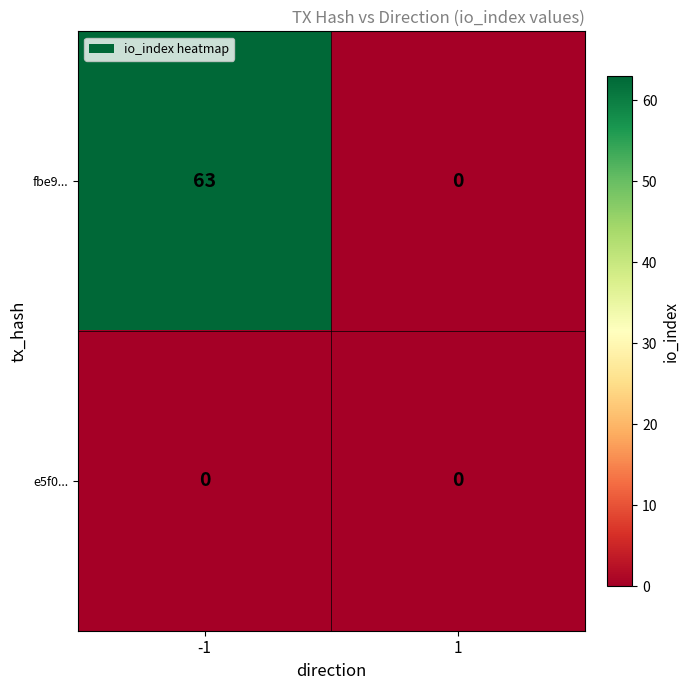

Rank the series at -1 from highest to lowest value.

fbe9..., e5f0...